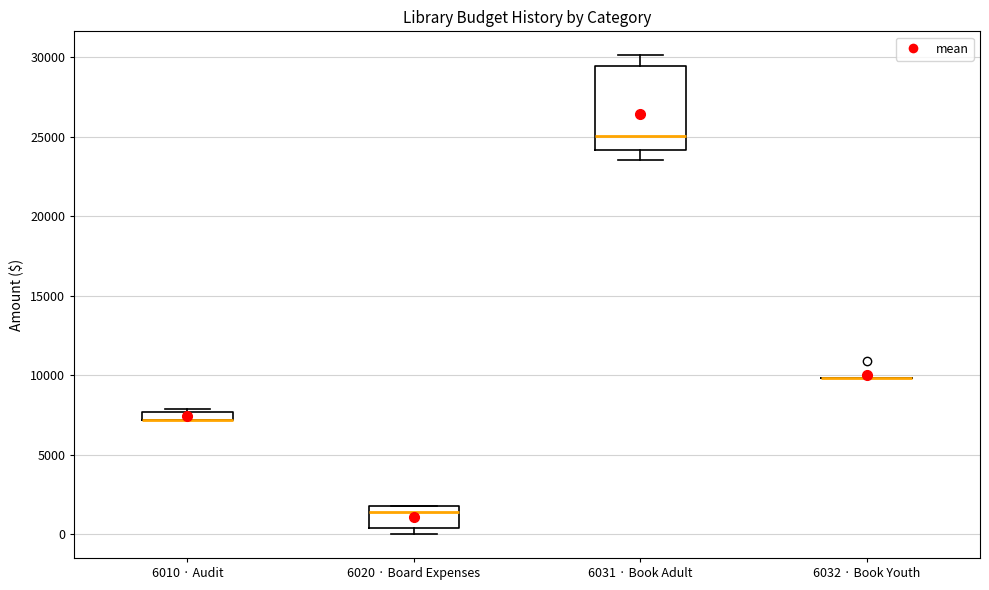

Where is the lower edge of the box for 6020 · Board Expenses on the y-axis? The values are not printed on the chart, so give them approximately, as read against the axis.

500